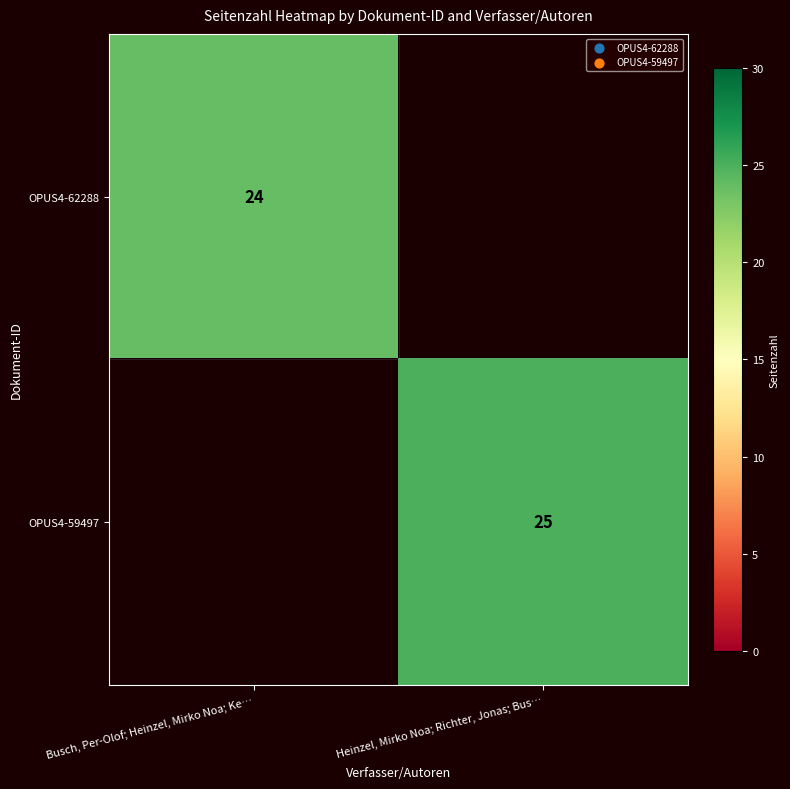

Is the value of OPUS4-59497 at Heinzel, Mirko Noa; Richter, Jonas; Bus… greater than the value of OPUS4-62288 at Busch, Per-Olof; Heinzel, Mirko Noa; Ke…?

Yes